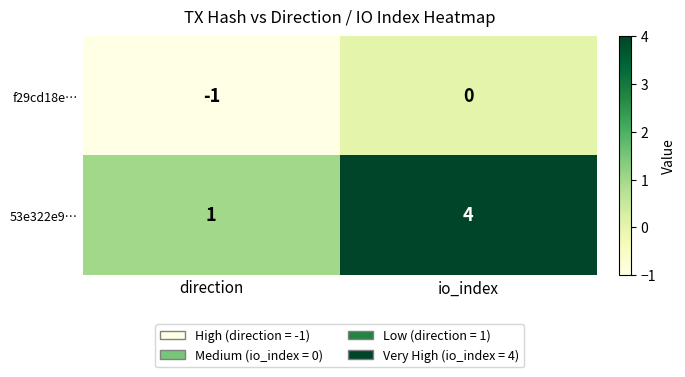

What is the smallest value displayed?

-1